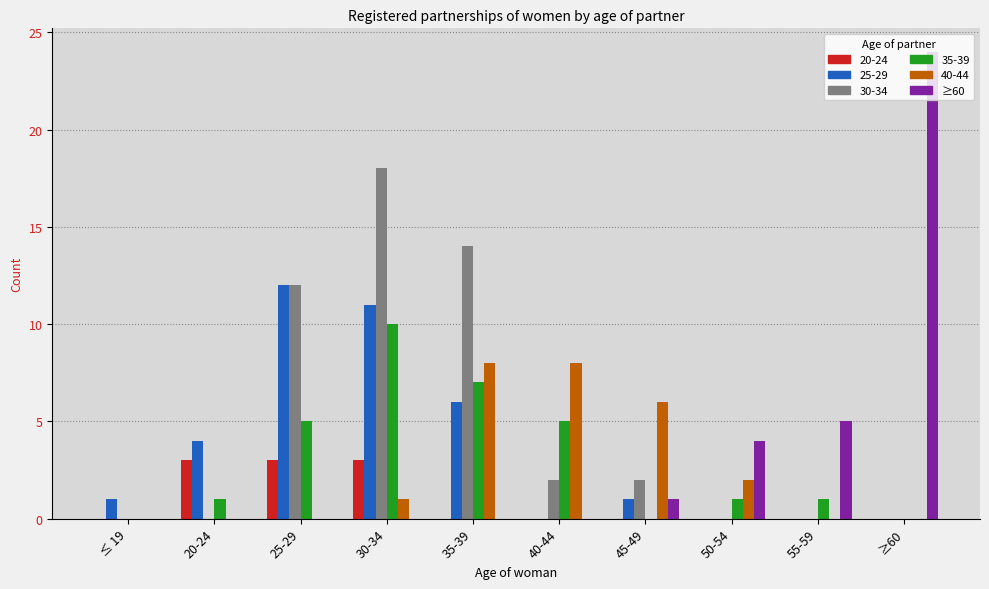

What is the greatest value displayed?

24